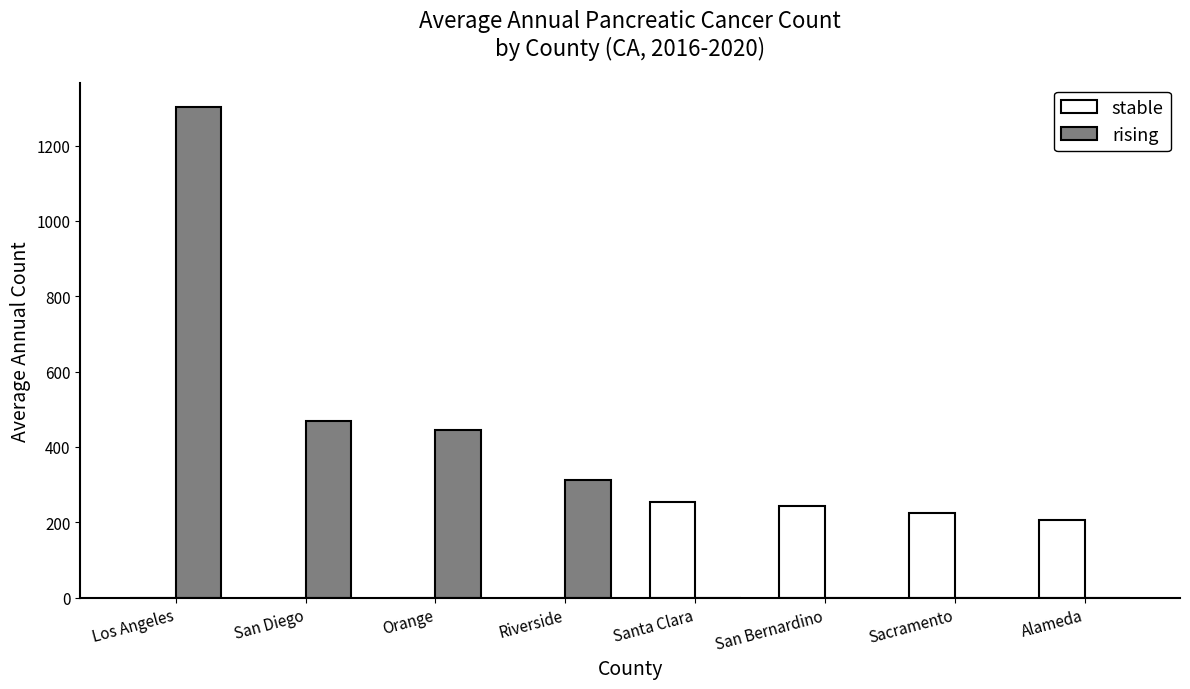

Does the chart contain stacked bars?

No